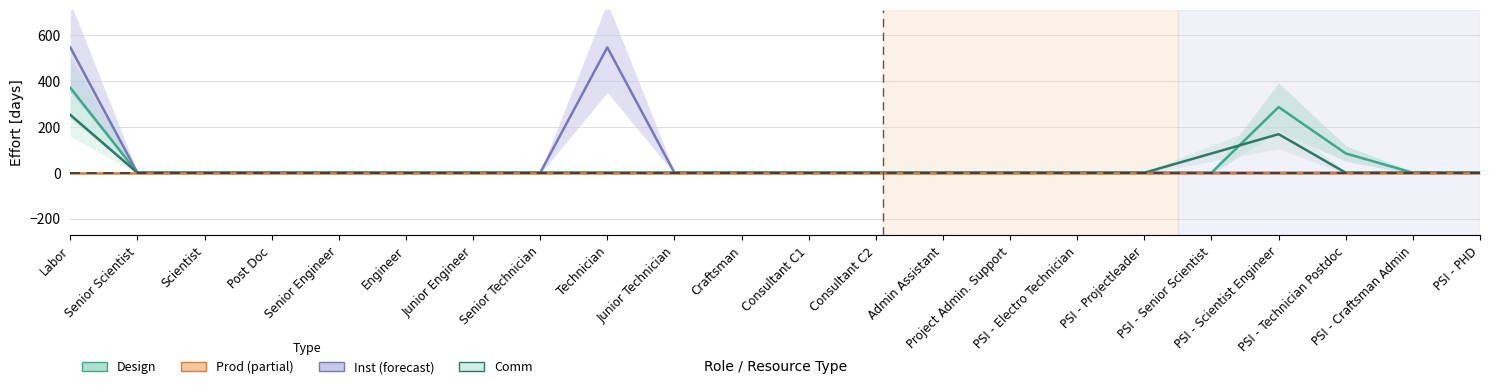

Which series has the largest range (max minus min)?

Inst